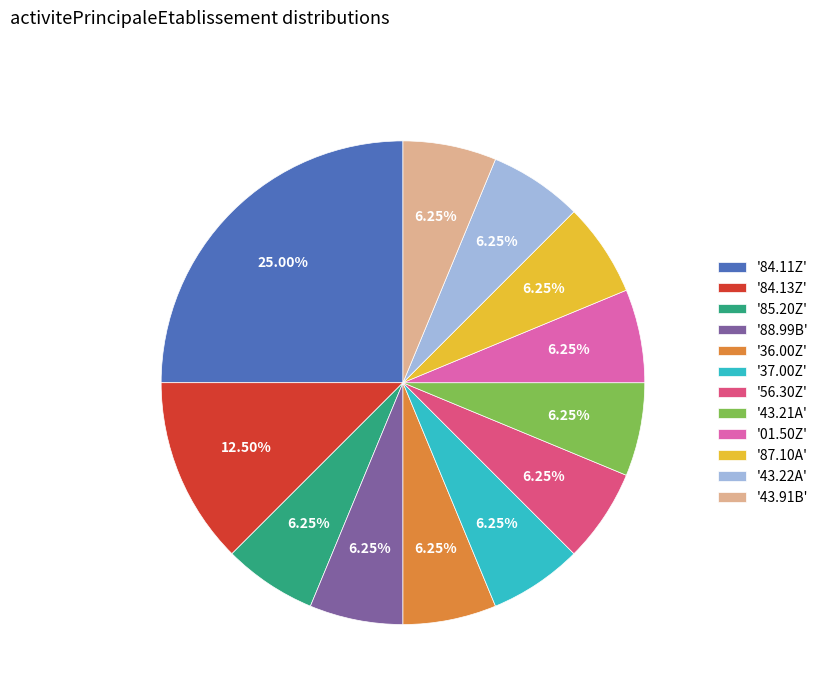

What is the ratio of the value at '01.50Z' to the value at '56.30Z'?

1.0